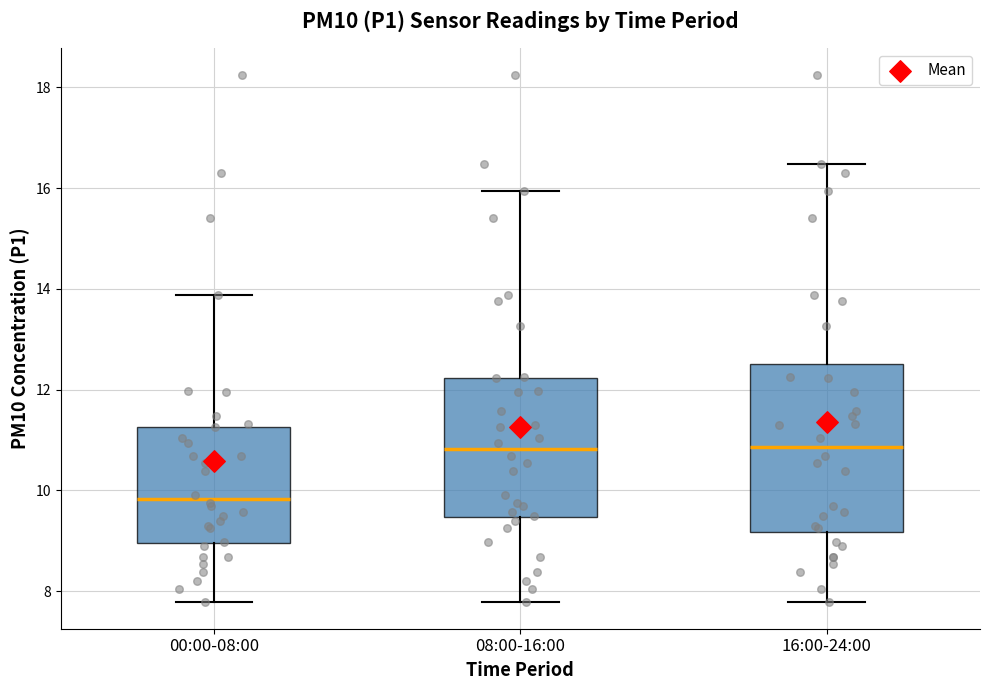

Reading left to right, read every box against the y-axis: the position of its median line, the range the box covers, and the ends of its whiskers. The values are not printed on the chart, so give them approximately, as read against the axis.

00:00-08:00: median 9.8, box 9.0 to 11.2, whiskers 7.8 to 13.8
08:00-16:00: median 10.8, box 9.4 to 12.2, whiskers 7.8 to 16.0
16:00-24:00: median 10.8, box 9.2 to 12.6, whiskers 7.8 to 16.4